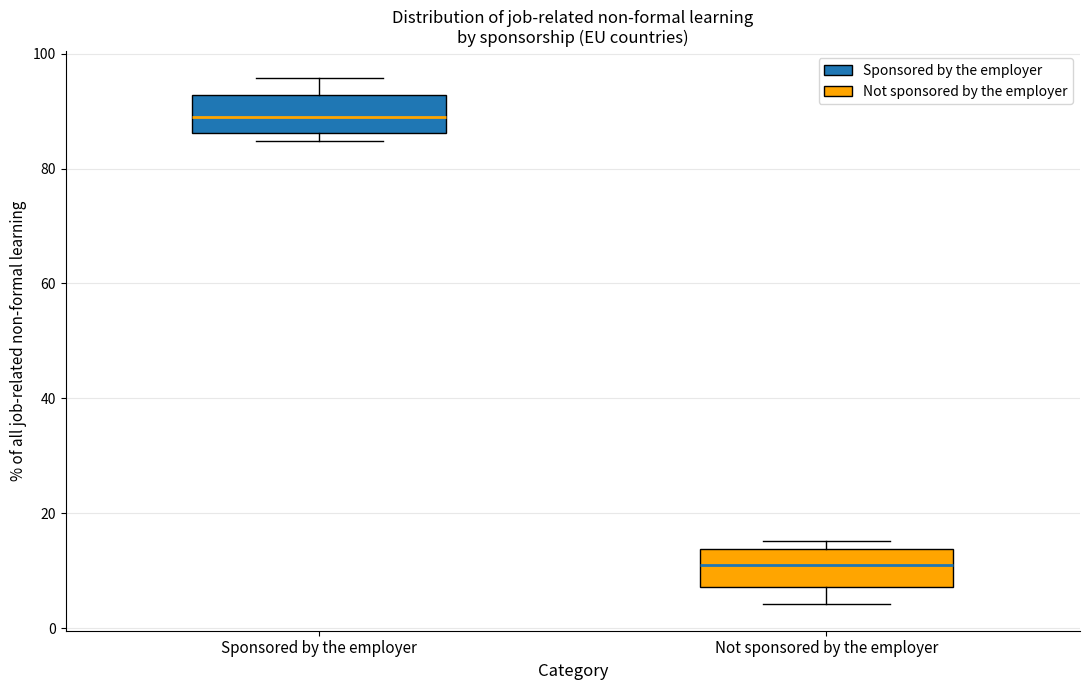

Reading left to right, read every box against the y-axis: the position of its median line, the range the box covers, and the ends of its whiskers. The values are not printed on the chart, so give them approximately, as read against the axis.

Sponsored by the employer: median 88, box 86 to 92, whiskers 84 to 96
Not sponsored by the employer: median 12, box 8 to 14, whiskers 4 to 16